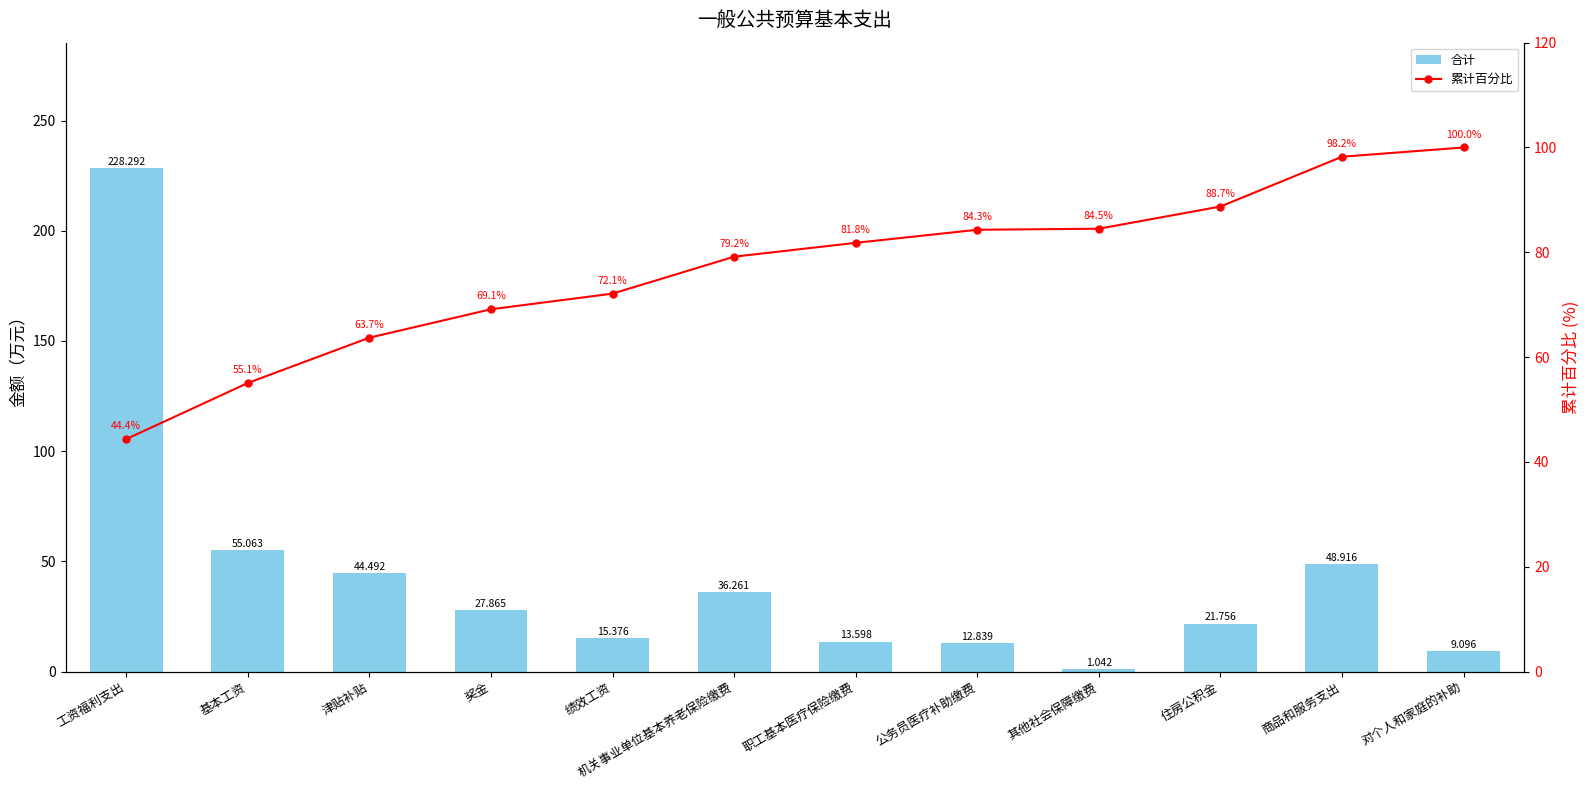

Reading left to right, extract all data points from this chart.

合计: 工资福利支出=228.3	基本工资=55.1	津贴补贴=44.5	奖金=27.9	绩效工资=15.4	机关事业单位基本养老保险缴费=36.3	职工基本医疗保险缴费=13.6	公务员医疗补助缴费=12.8	其他社会保障缴费=1.0	住房公积金=21.8	商品和服务支出=48.9	对个人和家庭的补助=9.1
累计百分比: 工资福利支出=44.4	基本工资=55.1	津贴补贴=63.7	奖金=69.1	绩效工资=72.1	机关事业单位基本养老保险缴费=79.2	职工基本医疗保险缴费=81.8	公务员医疗补助缴费=84.3	其他社会保障缴费=84.5	住房公积金=88.7	商品和服务支出=98.2	对个人和家庭的补助=100.0